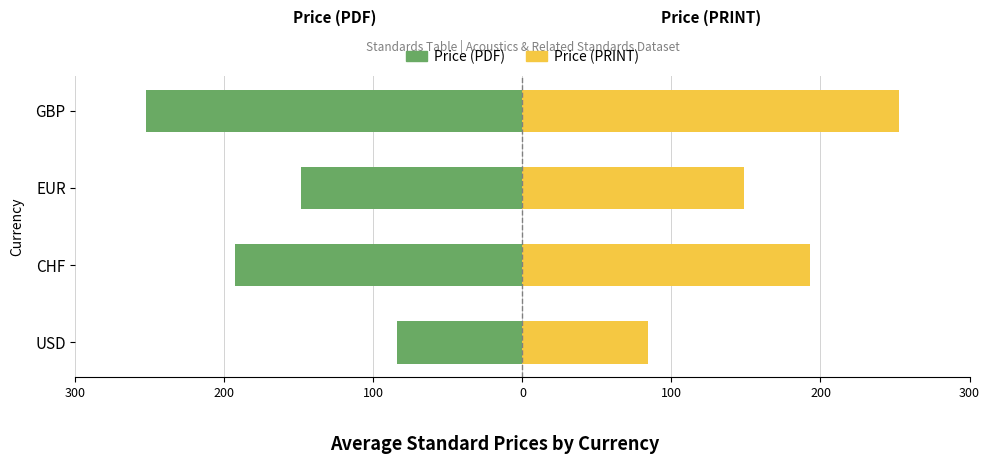

How many groups of bars are there?

4